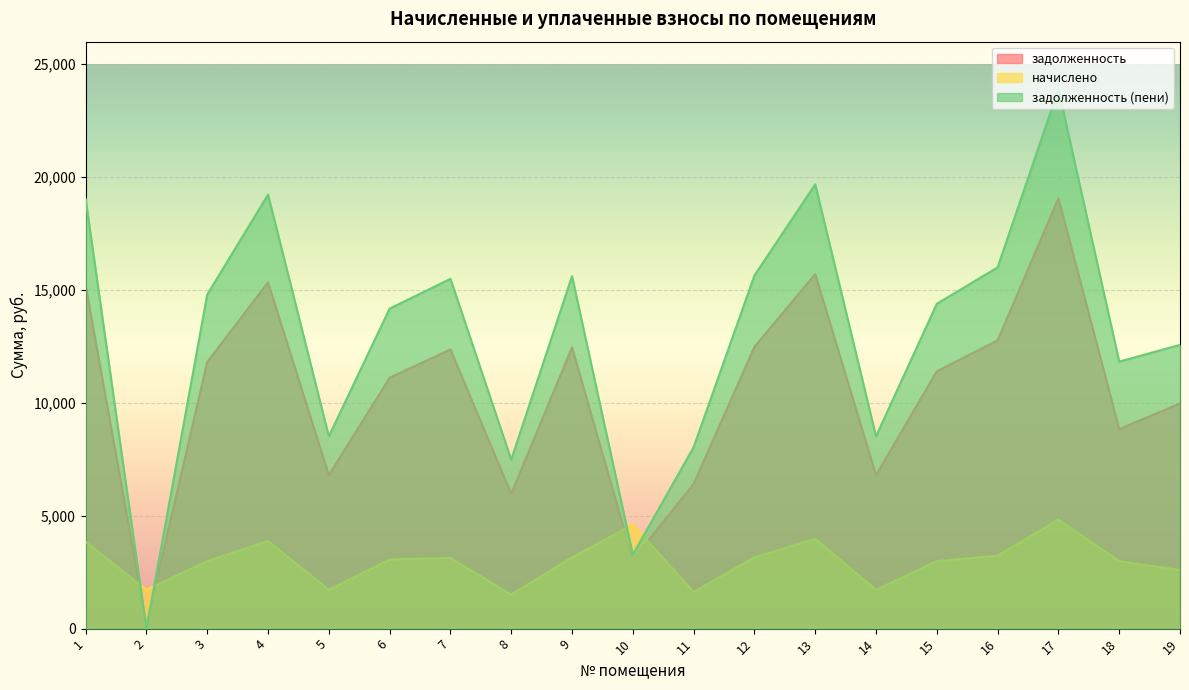

What is the sum of the задолженность (пени) values at 8 and 18?

19309.2